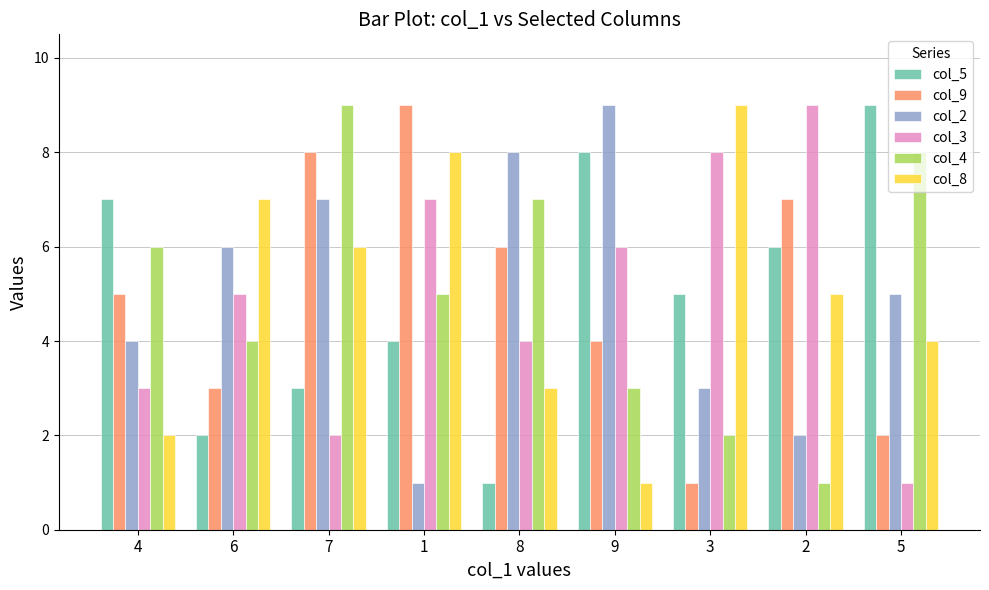

What is the difference between the col_8 values at 5 and 2?

1